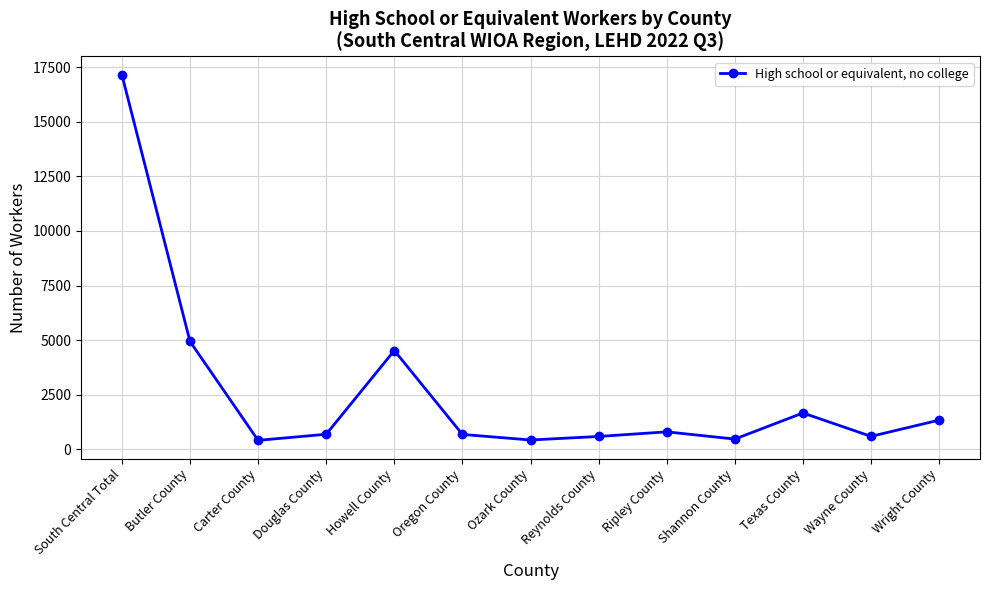

How many lines are shown in the chart?

1